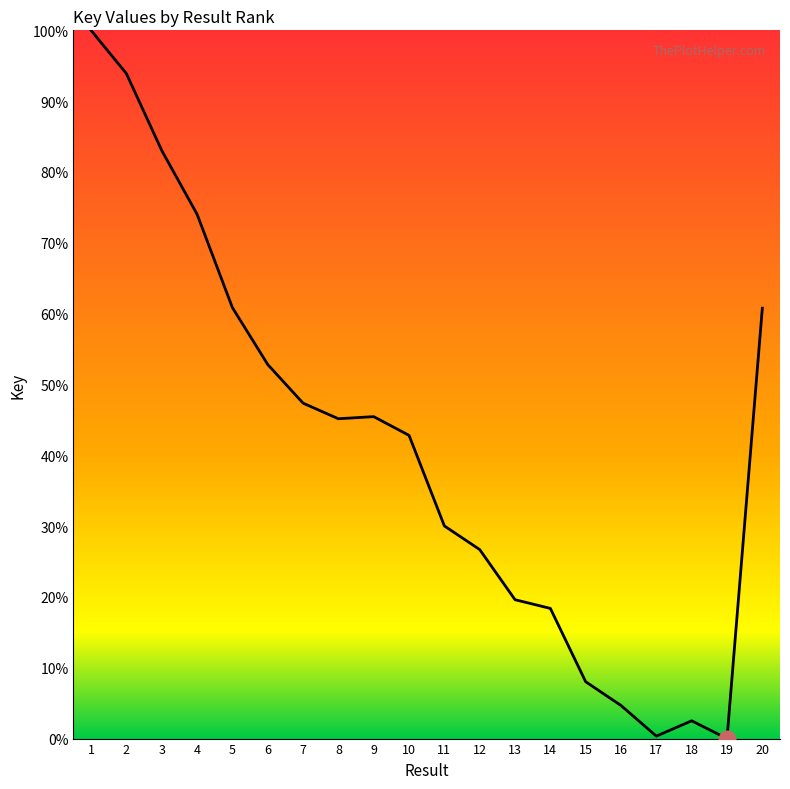

How many lines are shown in the chart?

1